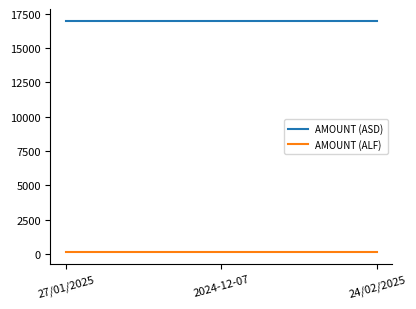

Rank the series by their maximum value, from lowest to highest.

AMOUNT (ALF), AMOUNT (ASD)